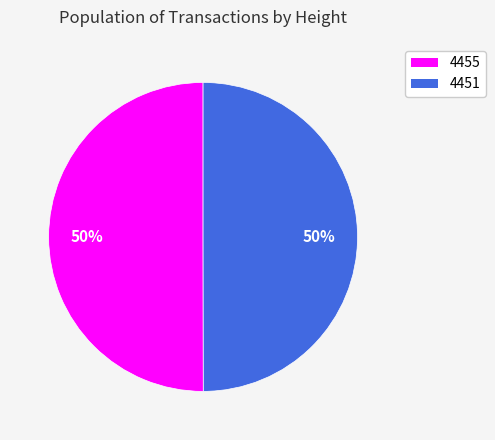

How many slices are in this pie chart?

2